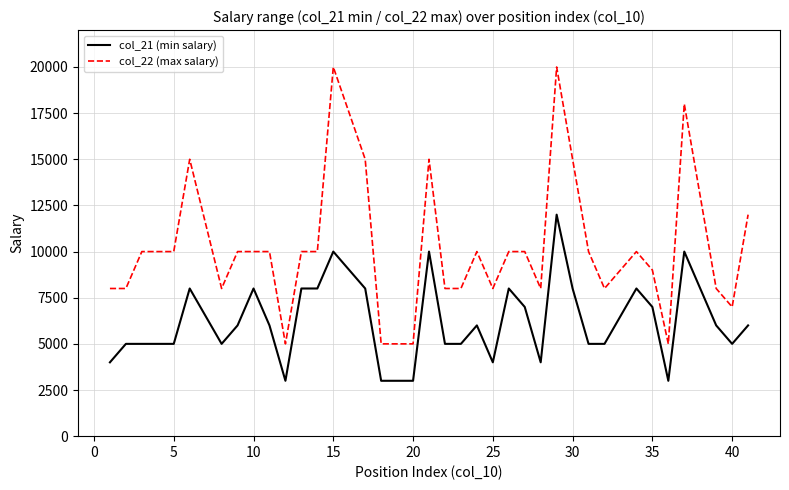

What is the smallest value displayed?

3000